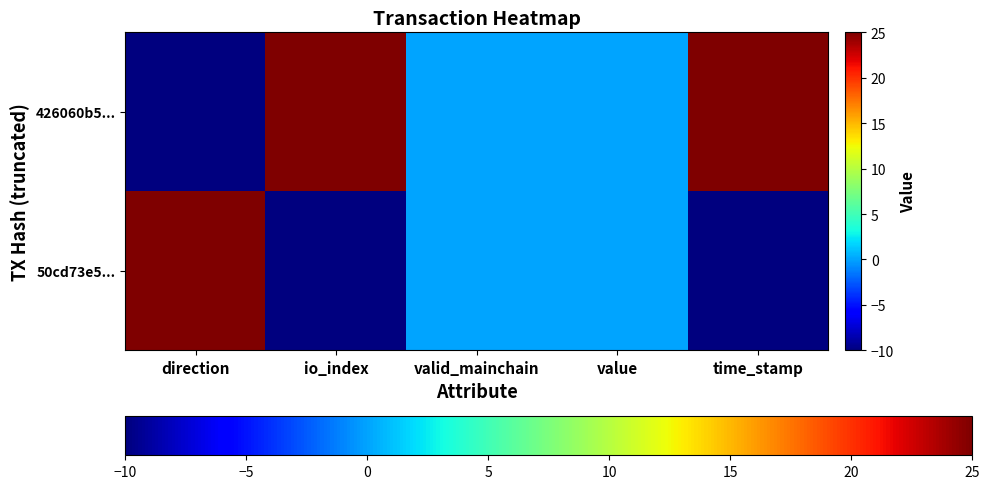

Rank the series at io_index from lowest to highest value.

50cd73e5..., 426060b5...